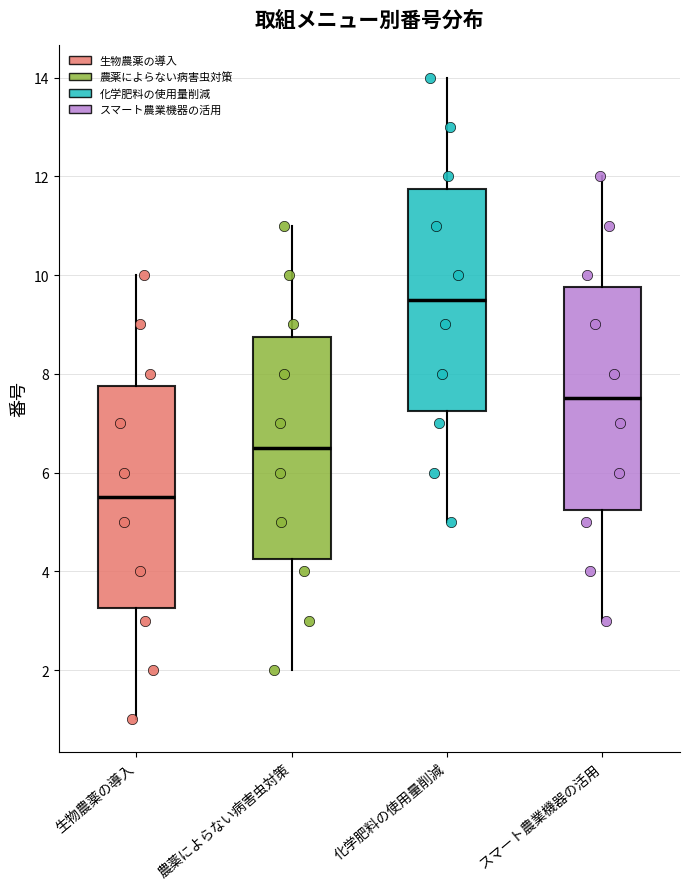

Where does the lower whisker of the box for 農薬によらない病害虫対策 end on the y-axis? The values are not printed on the chart, so give them approximately, as read against the axis.

2.0